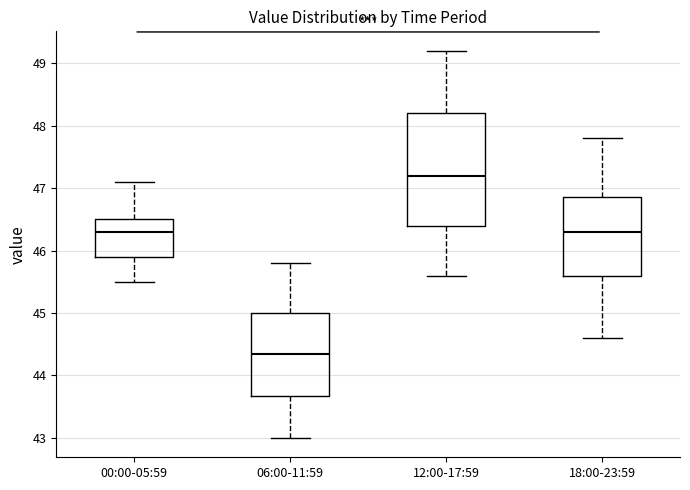

Which box is the tallest, from its lower edge to its upper edge?

12:00-17:59